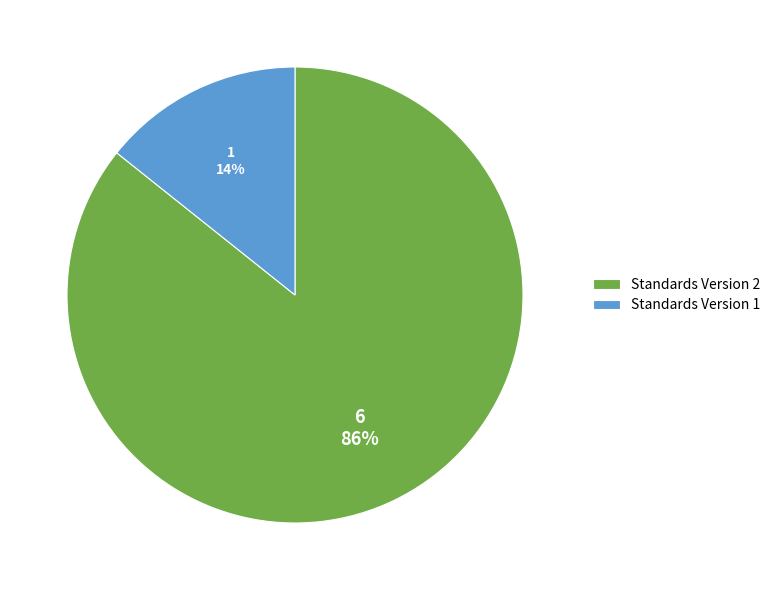

How many segments does this pie chart have?

2